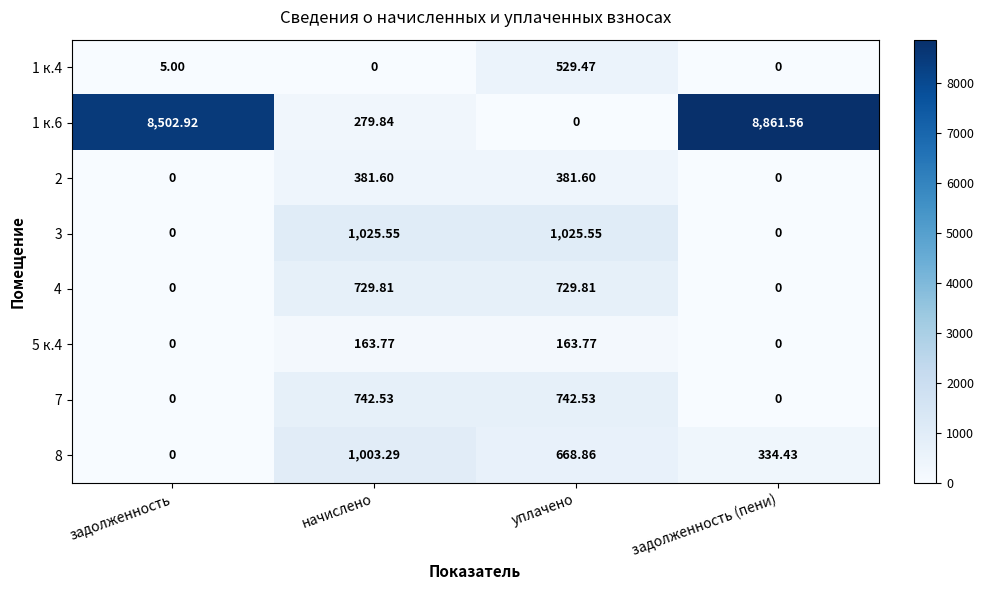

At which label is 1 к.6 closest to 4430?

задолженность